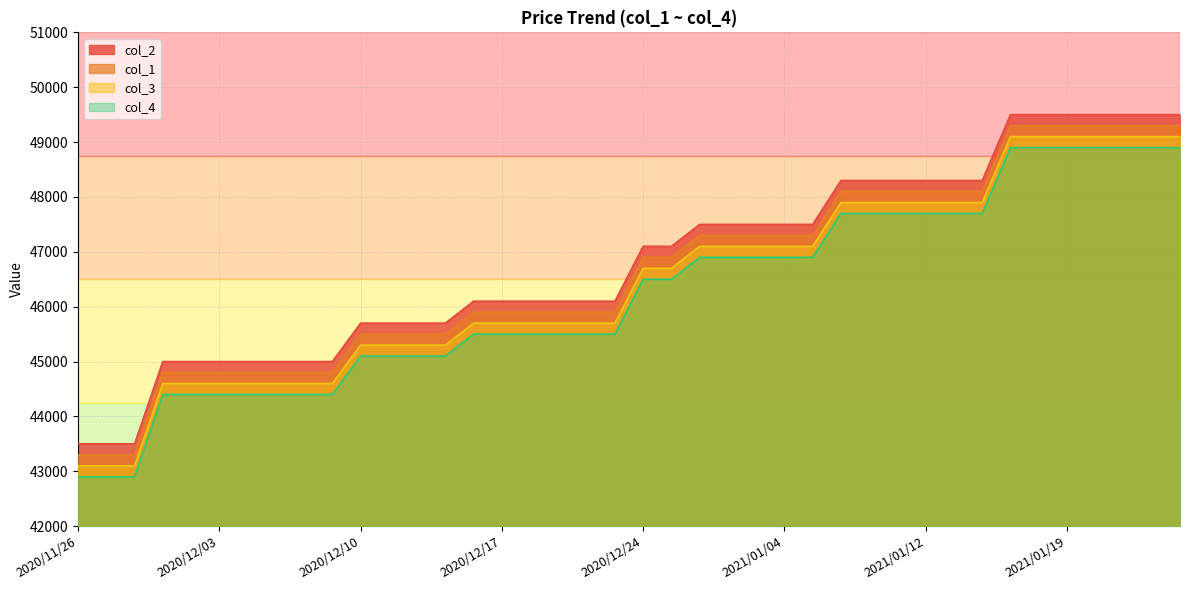

At 2020/11/30, list the series in order from smallest to largest.

col_4, col_3, col_2, col_1